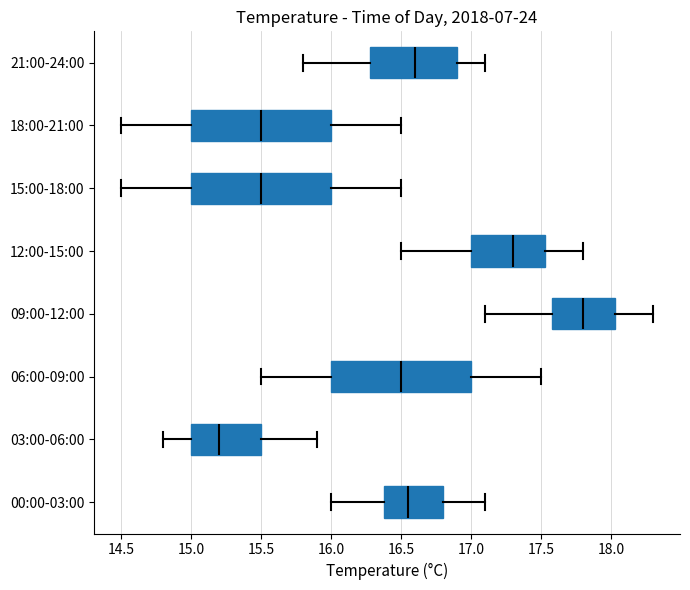

Where is the right edge of the box for 06:00-09:00 on the x-axis? The values are not printed on the chart, so give them approximately, as read against the axis.

17.00